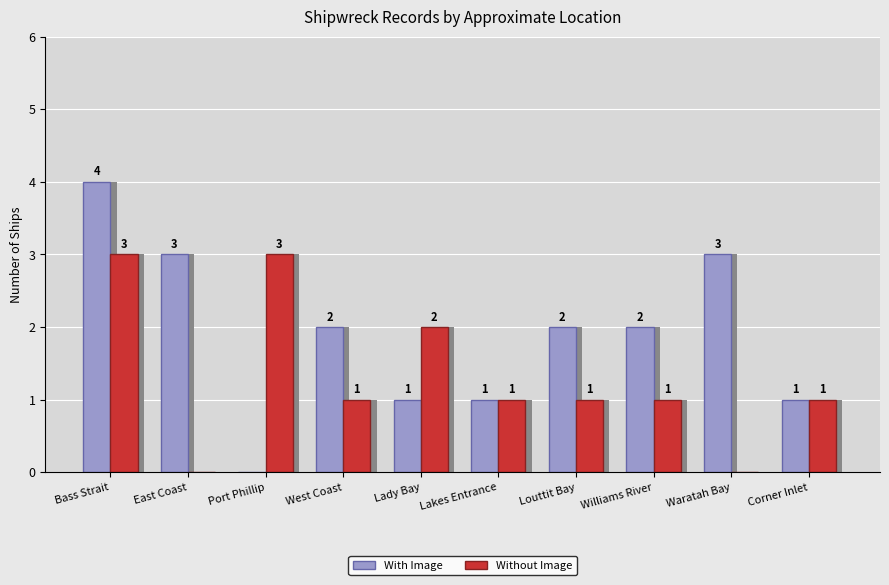

How many Without Image values are between 1 and 2?

6